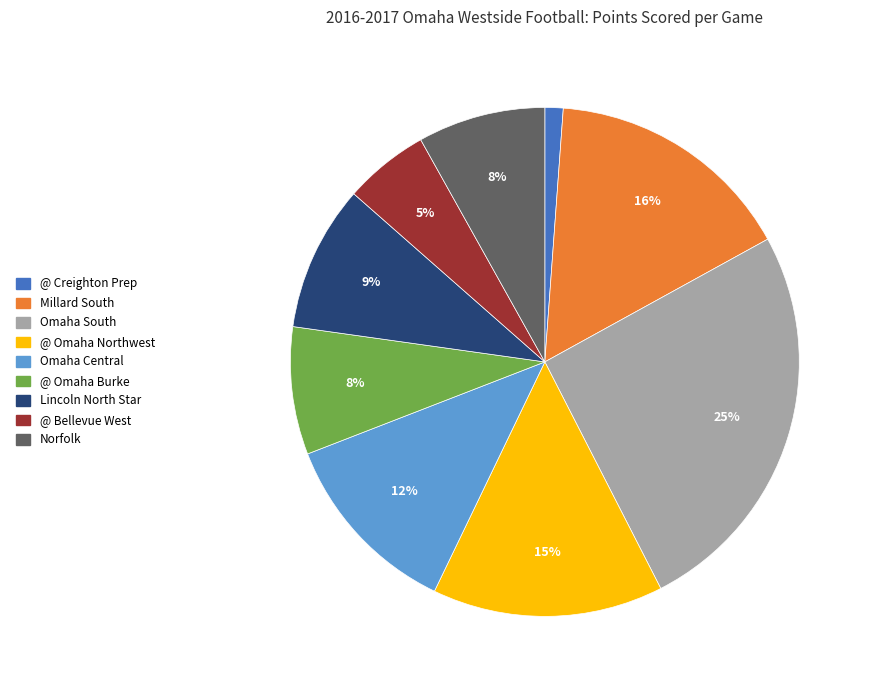

To the nearest percent, what is the difference between the largest and smallest slice percentages?

24%